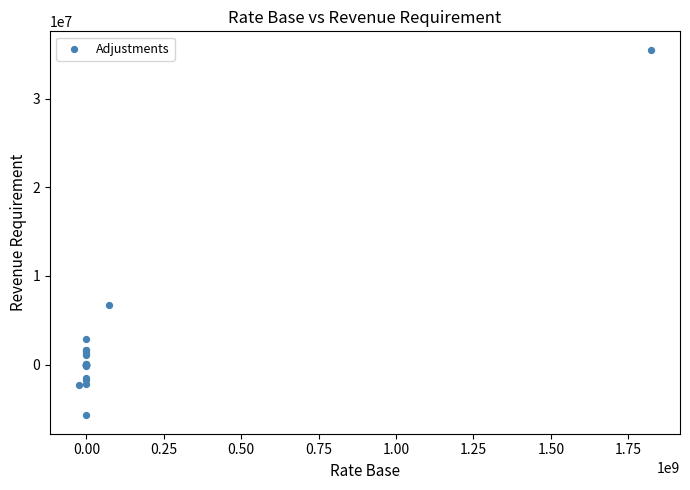

What Y value in the scatter plot is closest to 14894908?

6697608.1